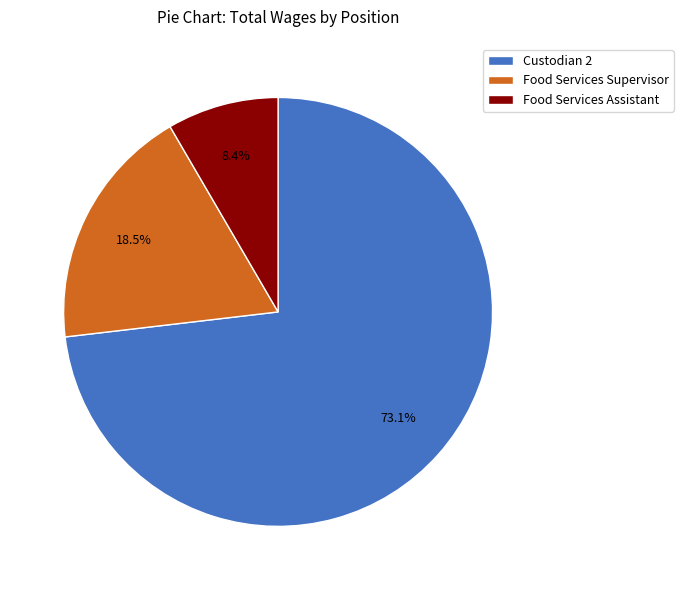

Which category has the smallest portion of the pie?

Food Services Assistant